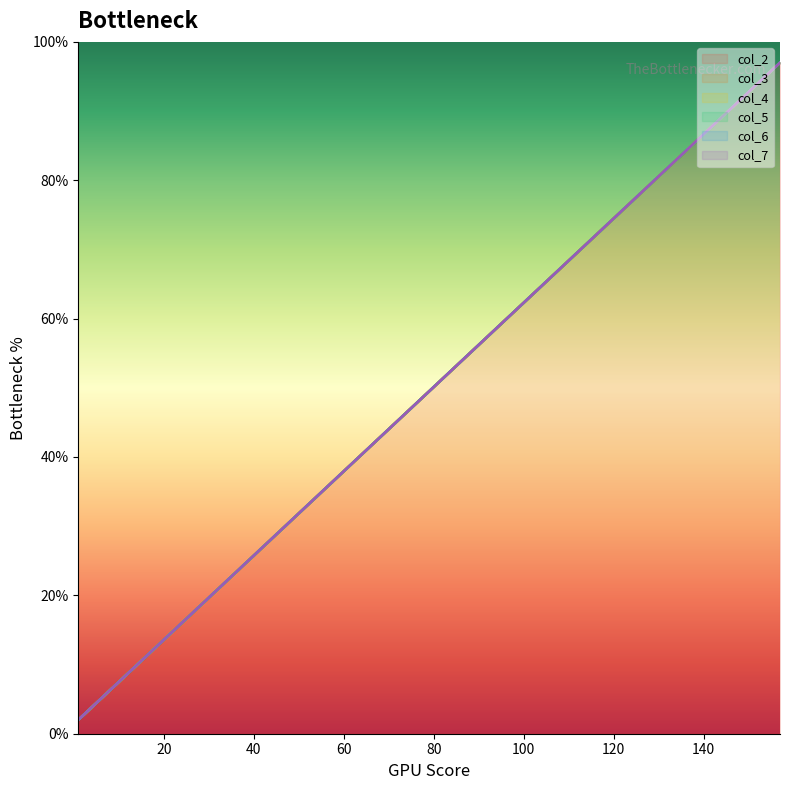

What is the value of the col_3 point at the 12th from the left?

89.1